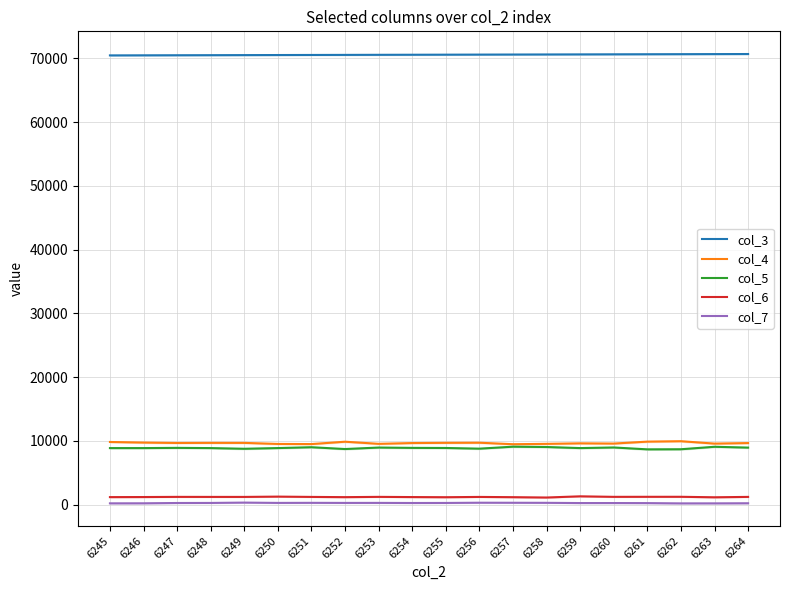

Reading right to left, extract all data points from this chart.

col_3: 6264=70660	6263=70649	6262=70637	6261=70626	6260=70615	6259=70603	6258=70592	6257=70581	6256=70570	6255=70558	6254=70547	6253=70536	6252=70524	6251=70513	6250=70502	6249=70491	6248=70479	6247=70468	6246=70457	6245=70446
col_4: 6264=9668	6263=9585	6262=9959	6261=9894	6260=9590	6259=9626	6258=9545	6257=9488	6256=9723	6255=9705	6254=9670	6253=9549	6252=9881	6251=9510	6250=9531	6249=9696	6248=9699	6247=9682	6246=9746	6245=9839
col_5: 6264=8957	6263=9086	6262=8698	6261=8683	6260=8978	6259=8881	6258=9050	6257=9101	6256=8792	6255=8897	6254=8914	6253=8966	6252=8732	6251=9017	6250=8884	6249=8774	6248=8881	6247=8915	6246=8881	6245=8881
col_6: 6264=1229	6263=1168	6262=1245	6261=1243	6260=1237	6259=1319	6258=1132	6257=1185	6256=1224	6255=1179	6254=1202	6253=1233	6252=1190	6251=1226	6250=1273	6249=1226	6248=1227	6247=1232	6246=1207	6245=1195
col_7: 6264=232	6263=216	6262=212	6261=255	6260=265	6259=263	6258=298	6257=308	6256=315	6255=279	6254=272	6253=288	6252=284	6251=297	6250=285	6249=334	6248=281	6247=272	6246=226	6245=219